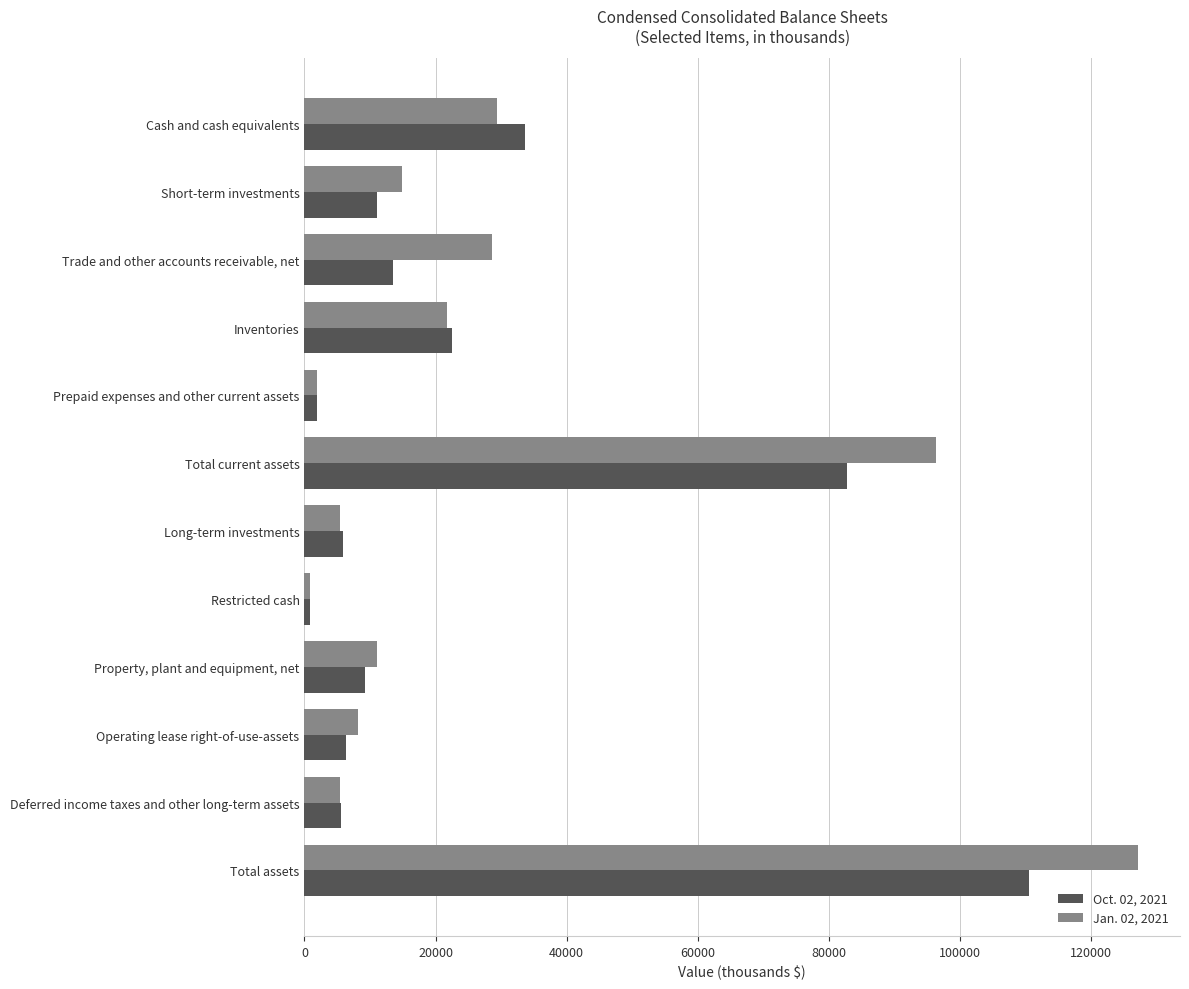

Rank the series by their average value, from lowest to highest.

Oct. 02, 2021, Jan. 02, 2021